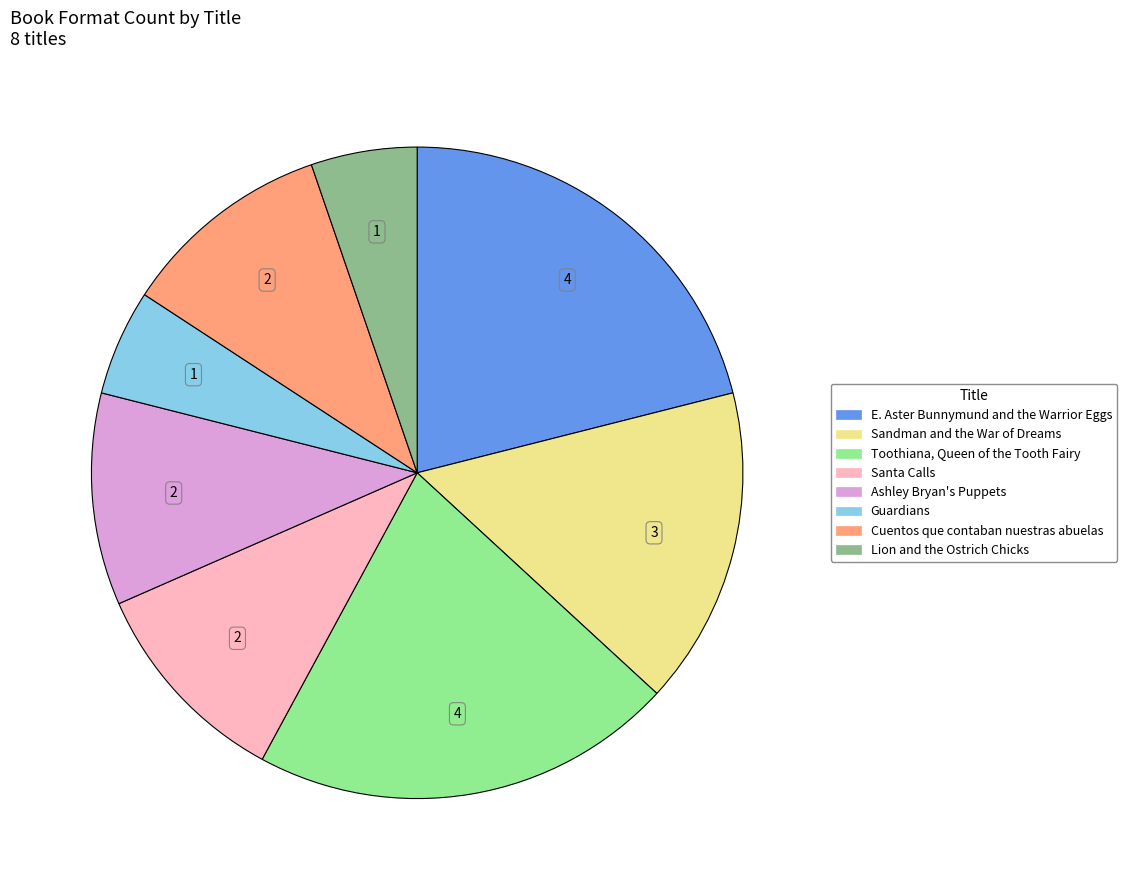

True or false: Ashley Bryan's Puppets accounts for 1% of the total.

False